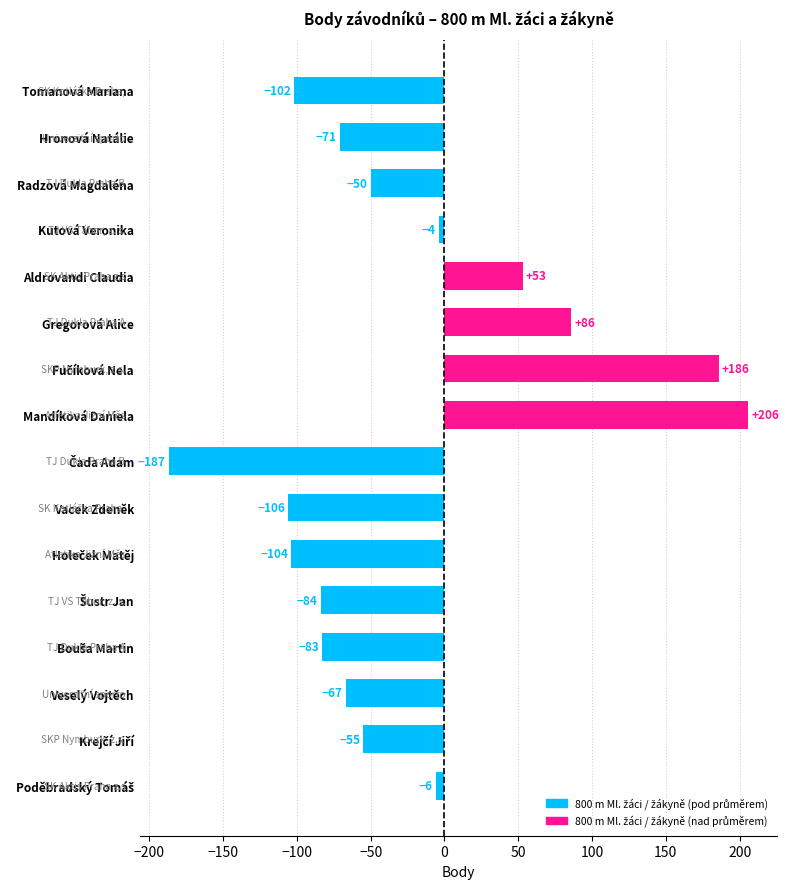

What is the sum of all values?

-388